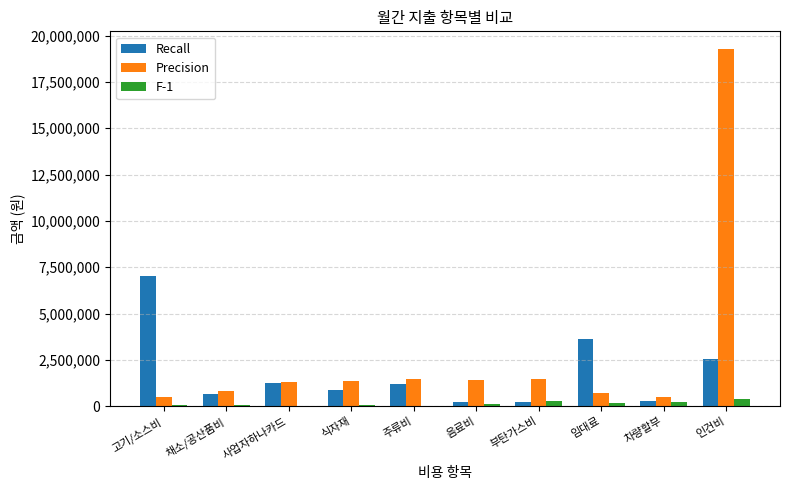

At which category is the sum across all series the highest?

인건비